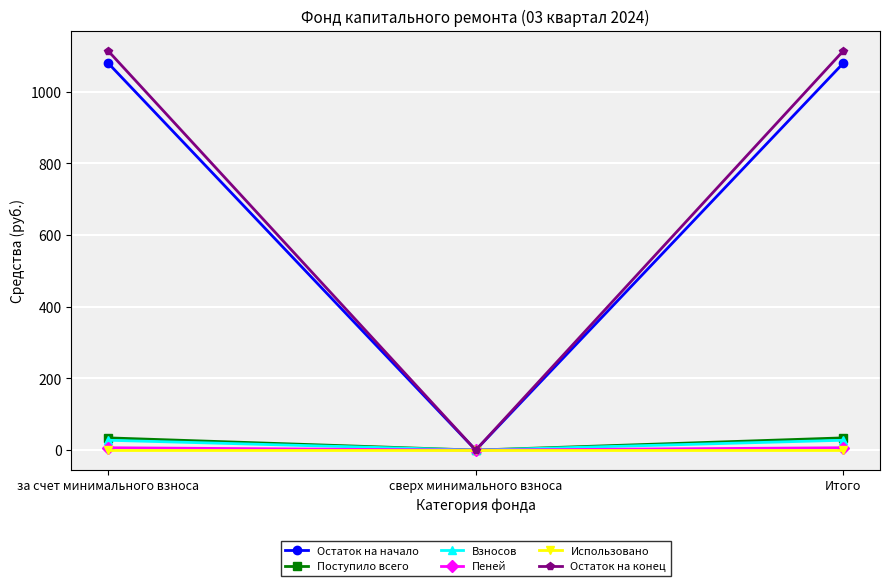

Reading left to right, what are all the values shown in this chart?

Остаток на начало: за счет минимального взноса=1079.8	сверх минимального взноса=0.0	Итого=1079.8
Поступило всего: за счет минимального взноса=34.2	сверх минимального взноса=0.0	Итого=34.2
Взносов: за счет минимального взноса=27.5	сверх минимального взноса=0.0	Итого=27.5
Пеней: за счет минимального взноса=6.6	сверх минимального взноса=0.0	Итого=6.6
Использовано: за счет минимального взноса=0.0	сверх минимального взноса=0.0	Итого=0.0
Остаток на конец: за счет минимального взноса=1114.0	сверх минимального взноса=0.0	Итого=1114.0